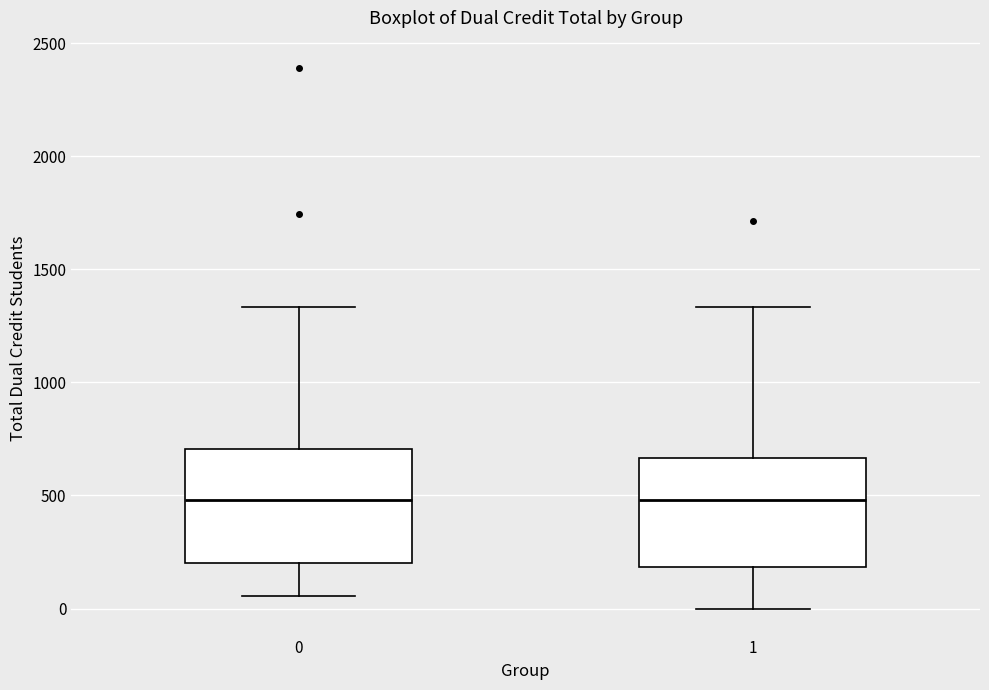

Reading left to right, transcribe this box plot: for each box, give where its median line is, the range the box spans, and where its two whiskers end, as read against the y-axis. The values are not printed on the chart, so give them approximately, as read against the axis.

0: median 500, box 200 to 700, whiskers 50 to 1350
1: median 500, box 200 to 650, whiskers 0 to 1350